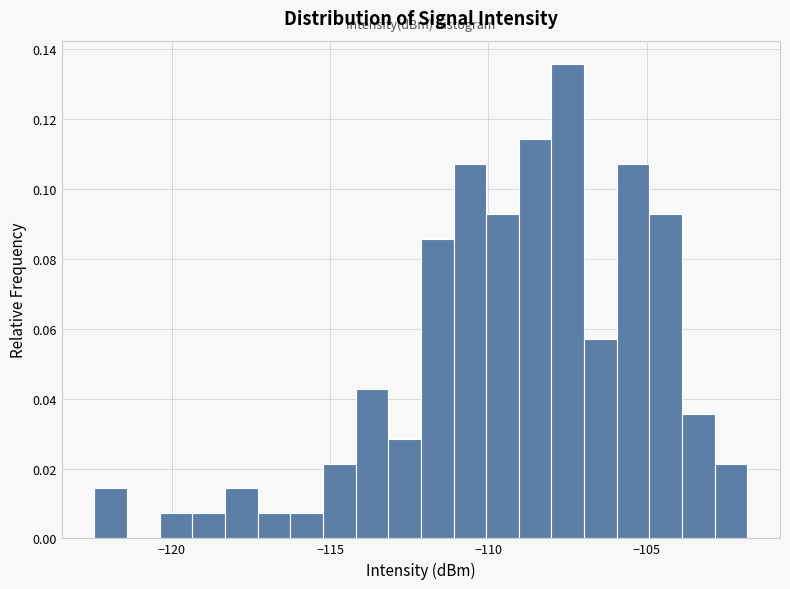

Read against the x-axis, roughly where is the centre of the tallest bar?

-107.5